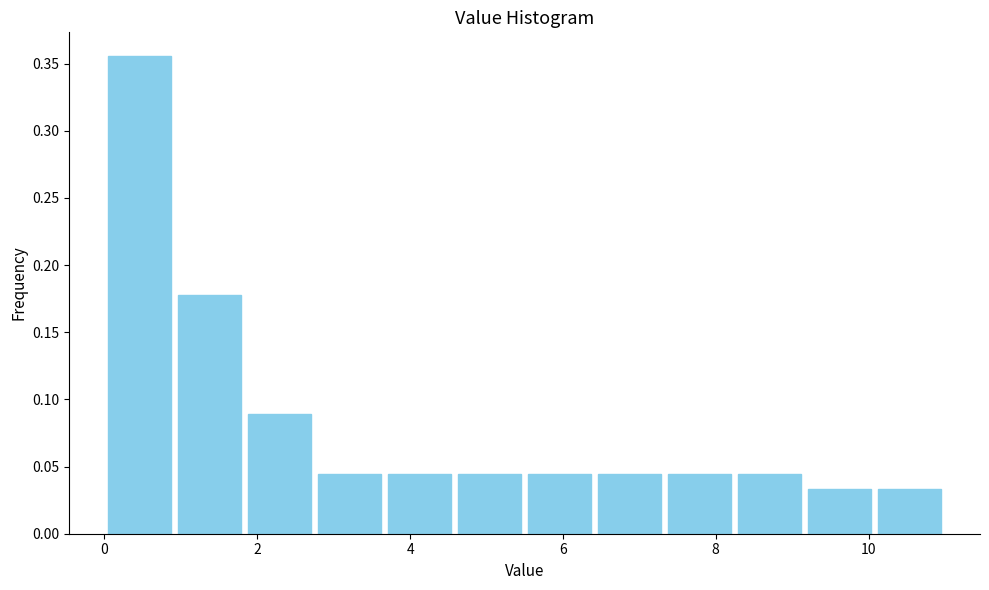

Reading left to right, list every bar in this chart as the range it spans on the x-axis followed by its height. Neither the bar edges nor the heights are printed on the chart, so give them approximately, as read against the axes.

0.0 to 1.0: 0.355
1.0 to 1.8: 0.180
1.8 to 2.8: 0.090
2.8 to 3.6: 0.045
3.6 to 4.6: 0.045
4.6 to 5.6: 0.045
5.6 to 6.4: 0.045
6.4 to 7.4: 0.045
7.4 to 8.2: 0.045
8.2 to 9.2: 0.045
9.2 to 10.0: 0.035
10.0 to 11.0: 0.035